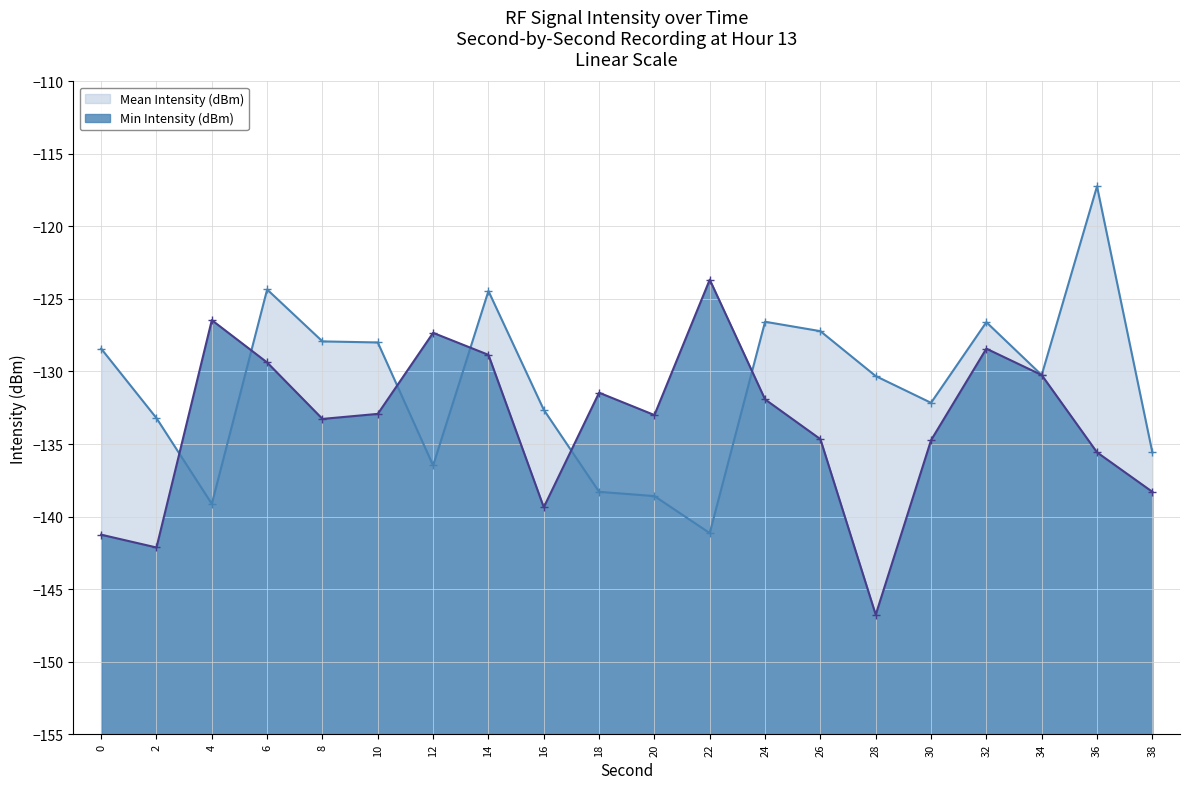

Rank the series by their maximum value, from highest to lowest.

Mean Intensity (dBm), Min Intensity (dBm)